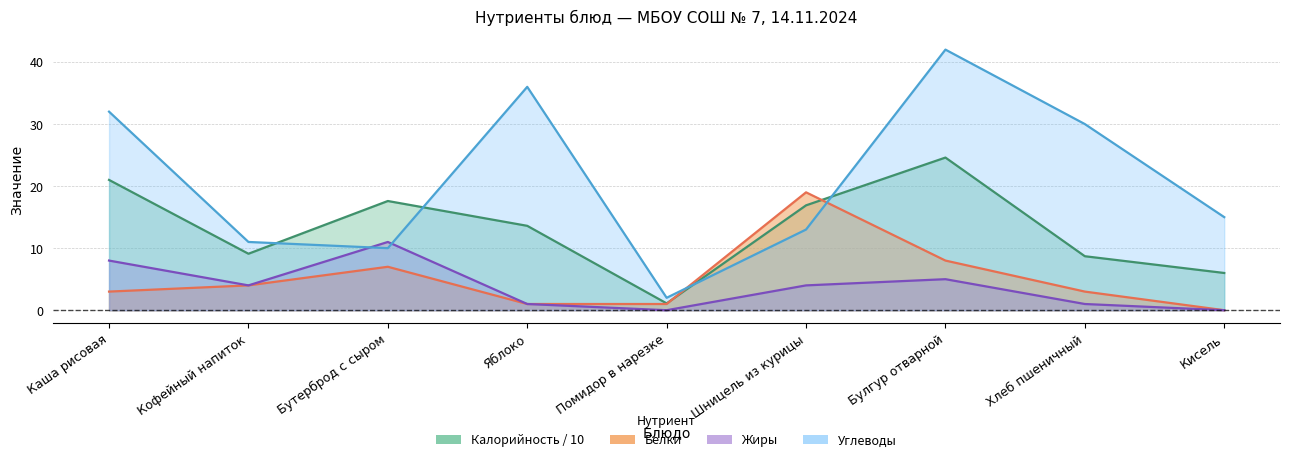

How many lines are shown in the chart?

4